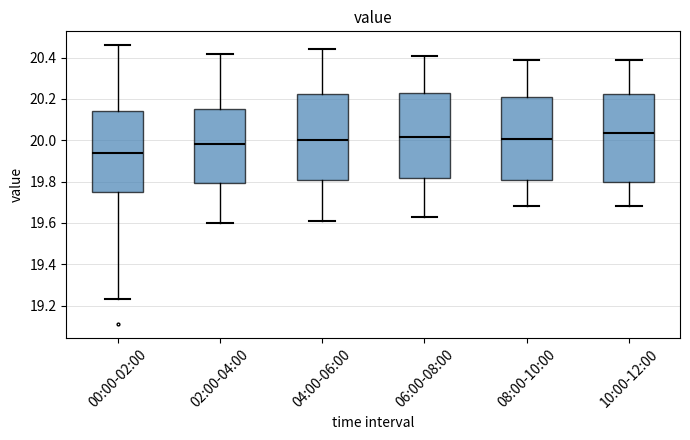

Which box has the lowest median line?

00:00-02:00